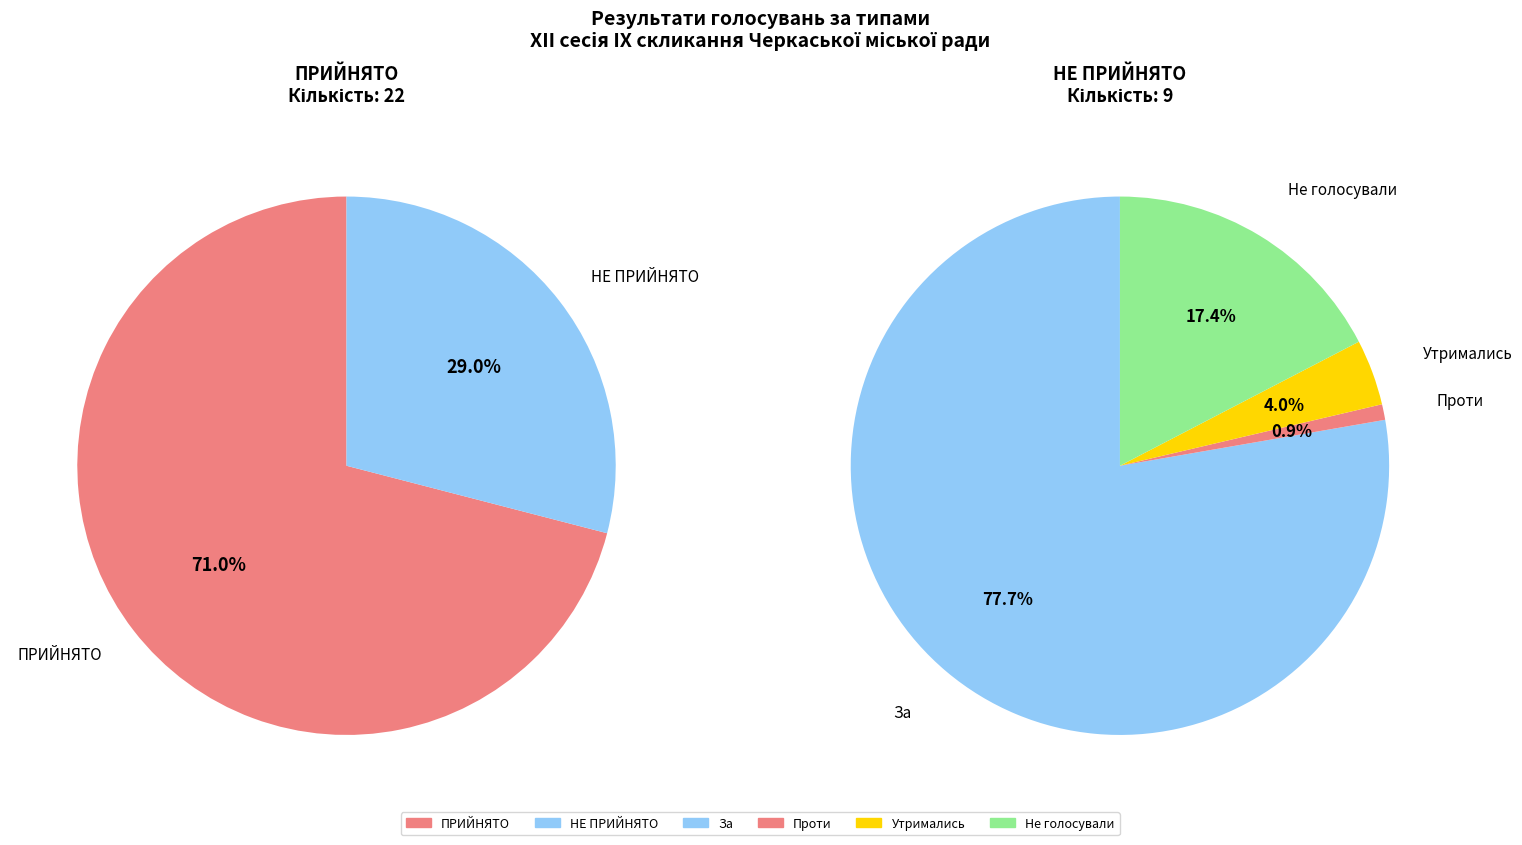

To the nearest percent, what portion does НЕ ПРИЙНЯТО represent?

29%